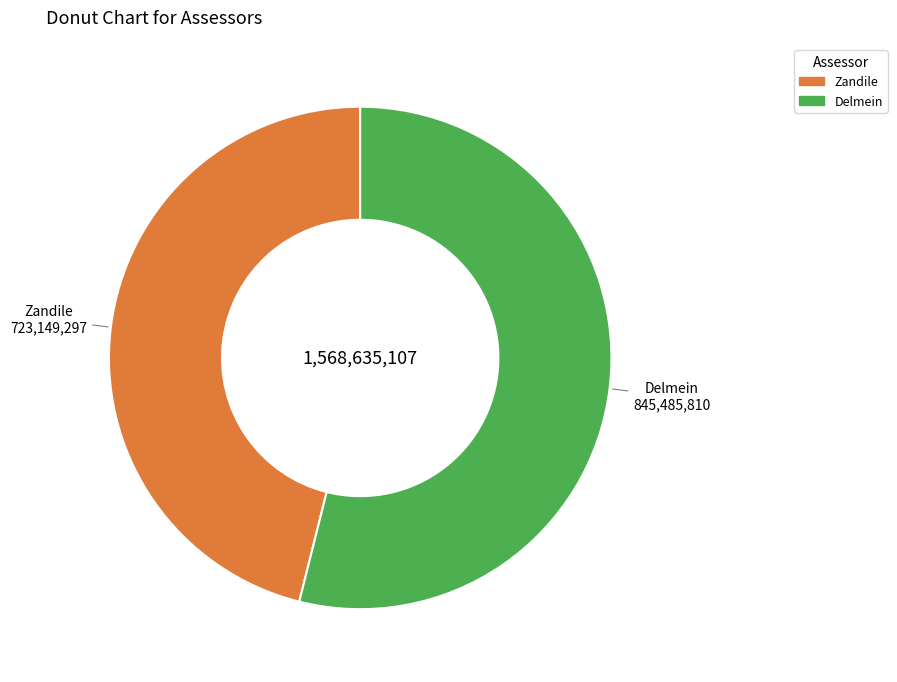

Which category has the smallest portion of the pie?

Zandile